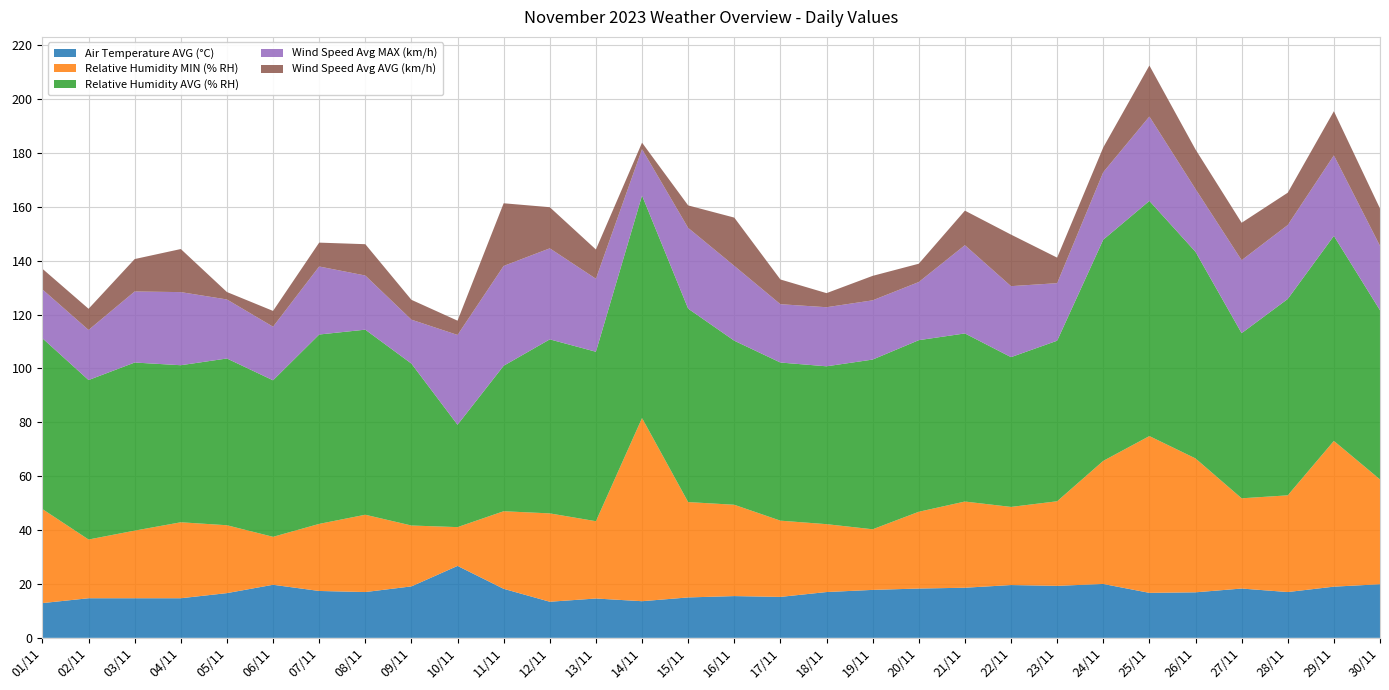

Reading right to left, what are all the values shown in this chart?

Air Temperature AVG (°C): 30/11=19.9	29/11=19.0	28/11=17.0	27/11=18.3	26/11=16.9	25/11=16.7	24/11=20.0	23/11=19.3	22/11=19.6	21/11=18.6	20/11=18.3	19/11=17.8	18/11=17.0	17/11=15.2	16/11=15.5	15/11=15.0	14/11=13.6	13/11=14.6	12/11=13.4	11/11=18.2	10/11=26.7	09/11=19.1	08/11=17.0	07/11=17.4	06/11=19.7	05/11=16.6	04/11=14.7	03/11=14.7	02/11=14.7	01/11=12.9
Relative Humidity MIN (% RH): 30/11=38.9	29/11=54.1	28/11=35.9	27/11=33.5	26/11=49.7	25/11=58.2	24/11=45.7	23/11=31.4	22/11=29.0	21/11=32.0	20/11=28.5	19/11=22.5	18/11=25.2	17/11=28.3	16/11=33.9	15/11=35.4	14/11=68.0	13/11=28.7	12/11=32.8	11/11=28.8	10/11=14.4	09/11=22.6	08/11=28.7	07/11=24.9	06/11=17.8	05/11=25.2	04/11=28.2	03/11=25.1	02/11=21.8	01/11=34.9
Relative Humidity AVG (% RH): 30/11=62.8	29/11=76.1	28/11=72.9	27/11=61.3	26/11=76.7	25/11=87.3	24/11=82.1	23/11=59.6	22/11=55.6	21/11=62.4	20/11=63.7	19/11=63.0	18/11=58.6	17/11=58.7	16/11=60.9	15/11=71.8	14/11=82.6	13/11=62.9	12/11=64.6	11/11=54.0	10/11=38.0	09/11=60.1	08/11=68.7	07/11=70.3	06/11=58.1	05/11=61.9	04/11=58.3	03/11=62.4	02/11=59.2	01/11=63.4
Wind Speed Avg MAX (km/h): 30/11=23.9	29/11=29.9	28/11=27.4	27/11=27.1	26/11=23.3	25/11=31.3	24/11=25.1	23/11=21.4	22/11=26.4	21/11=32.8	20/11=21.6	19/11=22.0	18/11=21.9	17/11=21.6	16/11=27.8	15/11=30.0	14/11=17.2	13/11=27.1	12/11=33.8	11/11=37.1	10/11=33.3	09/11=16.3	08/11=20.1	07/11=25.2	06/11=19.9	05/11=21.9	04/11=27.1	03/11=26.4	02/11=18.6	01/11=18.1
Wind Speed Avg AVG (km/h): 30/11=13.8	29/11=16.4	28/11=12.0	27/11=13.9	26/11=14.7	25/11=18.9	24/11=9.2	23/11=9.5	22/11=19.1	21/11=12.8	20/11=6.8	19/11=9.1	18/11=5.2	17/11=9.2	16/11=17.9	15/11=8.3	14/11=2.4	13/11=10.9	12/11=15.3	11/11=23.3	10/11=5.3	09/11=7.4	08/11=11.6	07/11=8.9	06/11=5.9	05/11=2.8	04/11=16.0	03/11=12.0	02/11=7.9	01/11=7.7